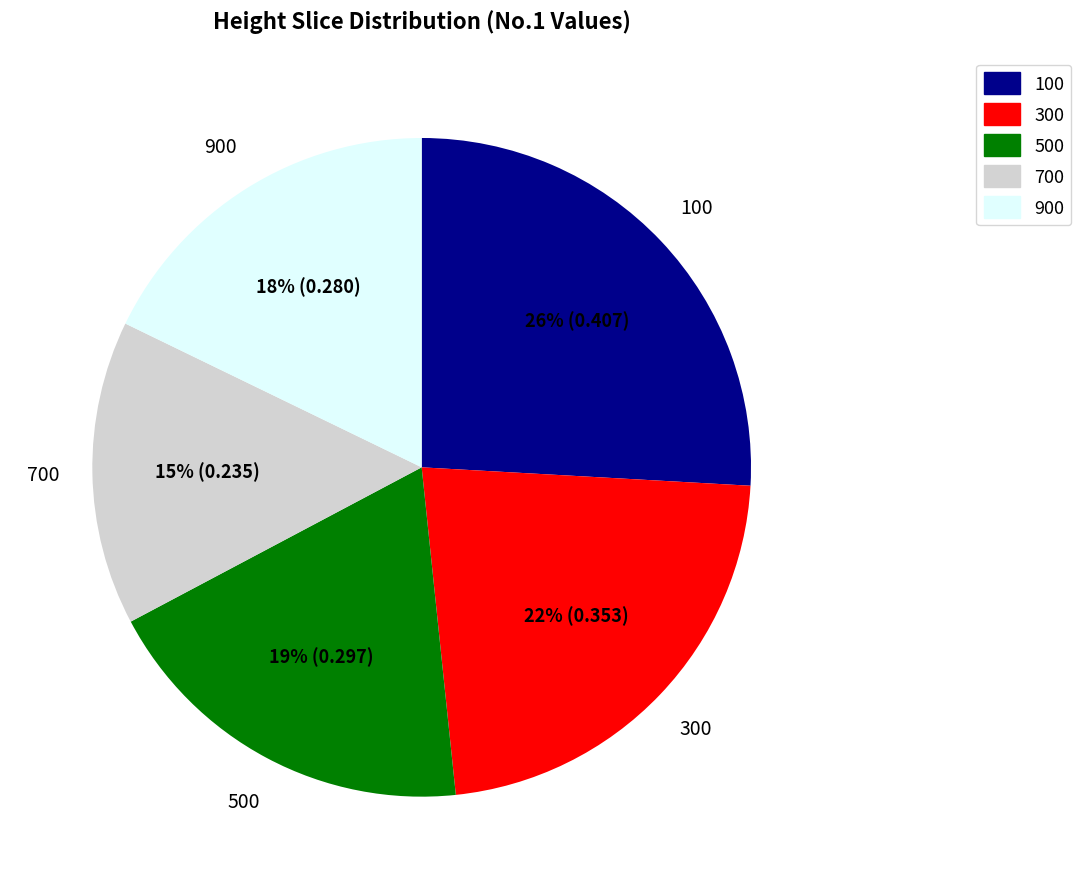

Count the number of slices in the pie.

5